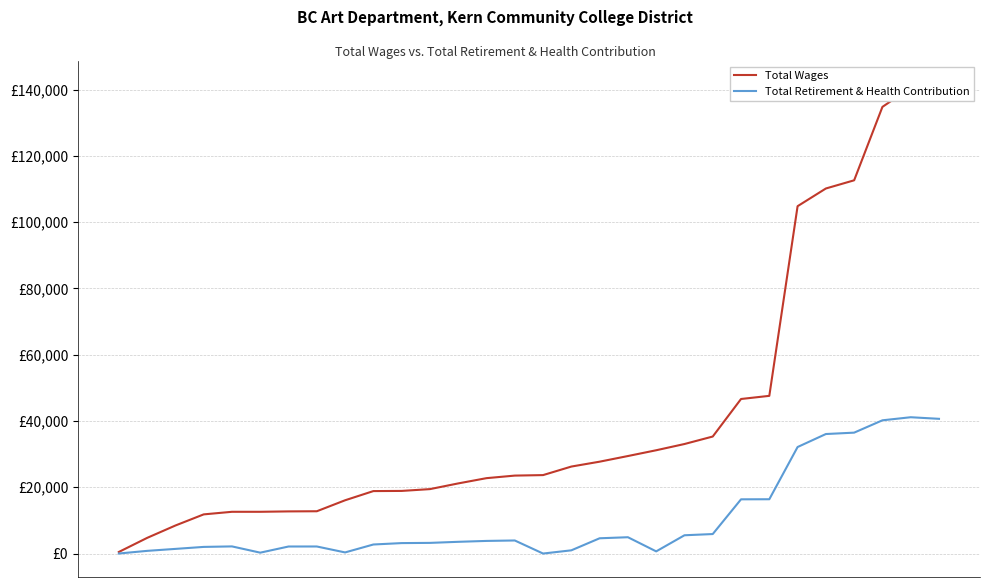

Is this an area chart (filled region under the line)?

No